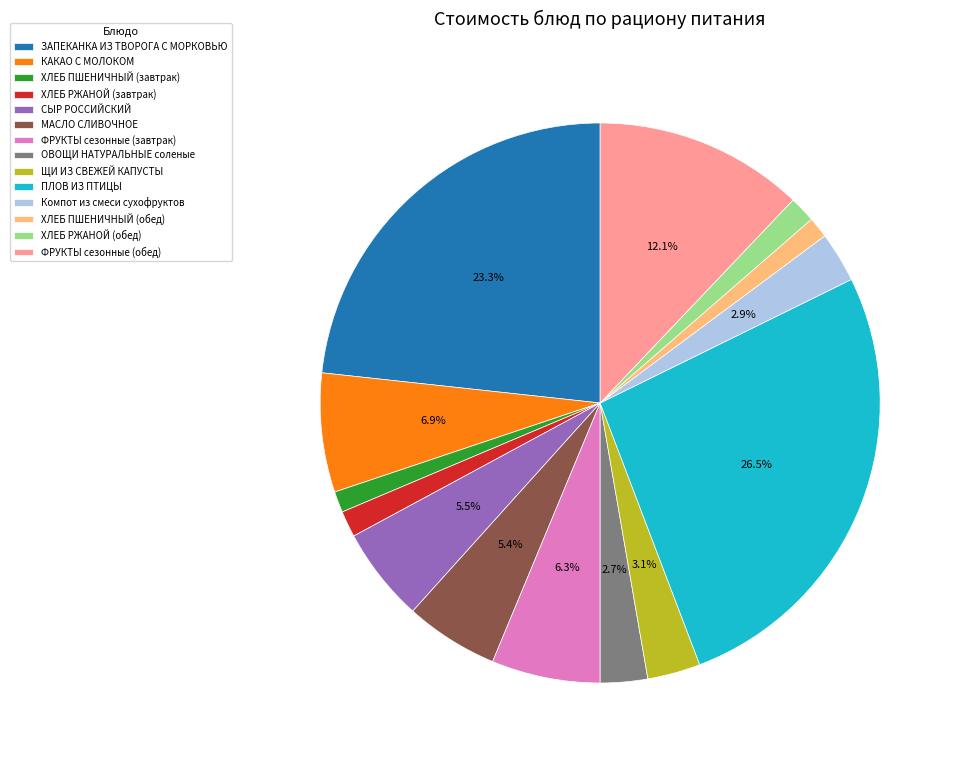

The ХЛЕБ ПШЕНИЧНЫЙ (завтрак) slice represents 11% of the pie. True or false?

False